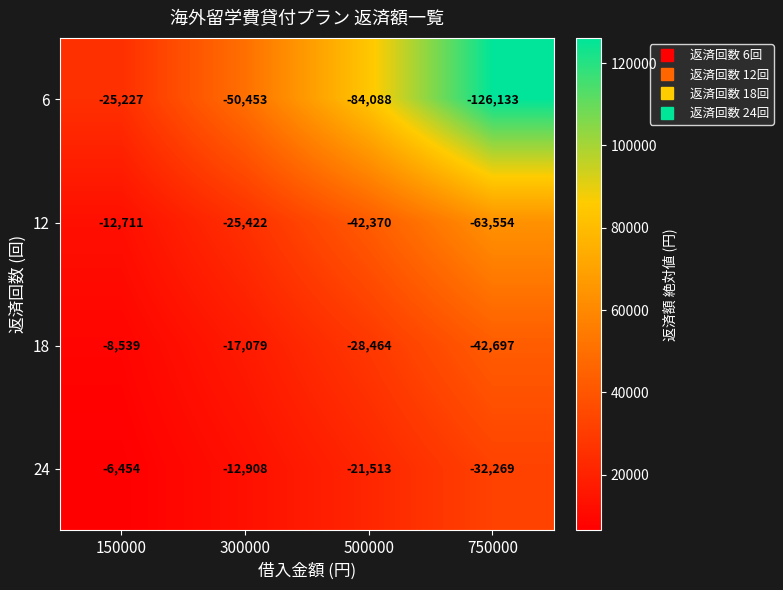

The 24 series shows -10599 at 150000. True or false?

False